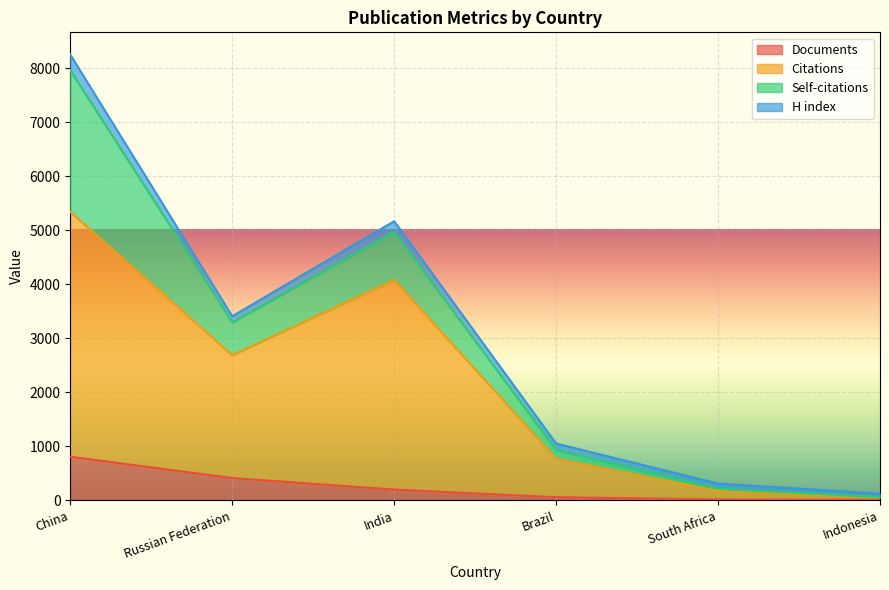

The value of Documents at Brazil is 91. True or false?

False